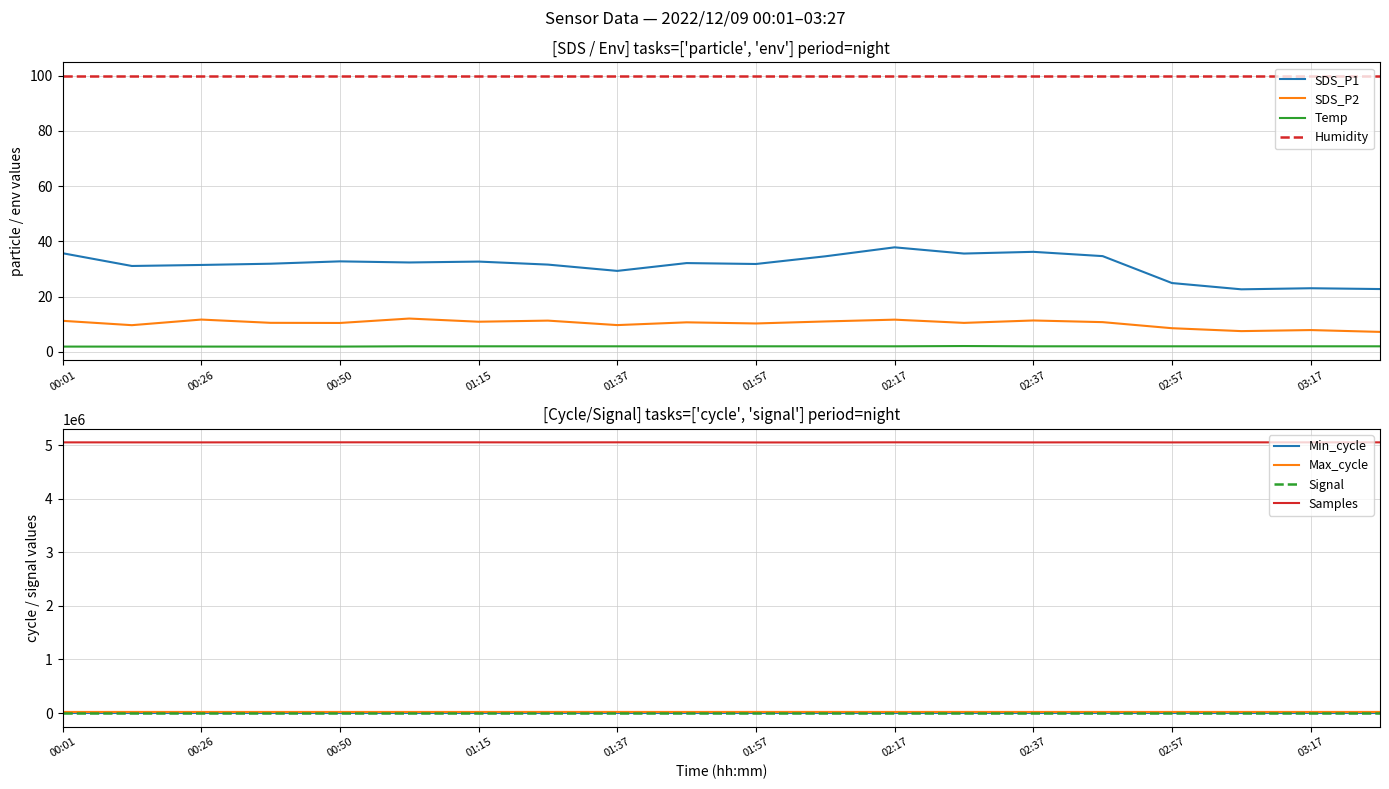

True or false: Temp has more than 2 interior local peaks.

False